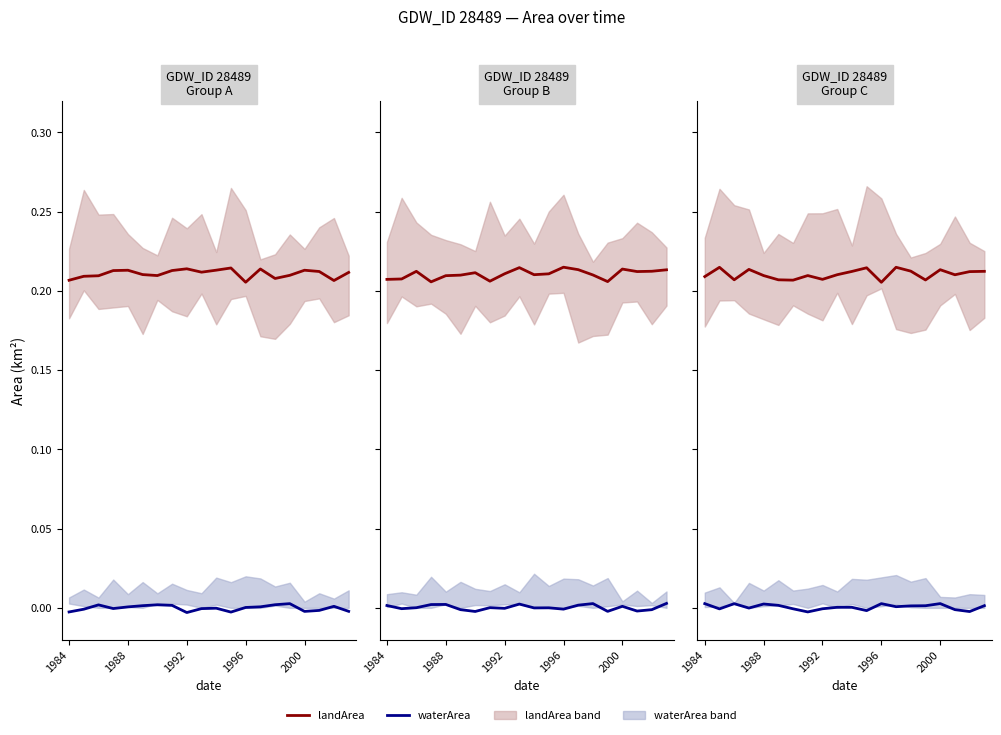

How many landArea values are between 0 and 1?

20